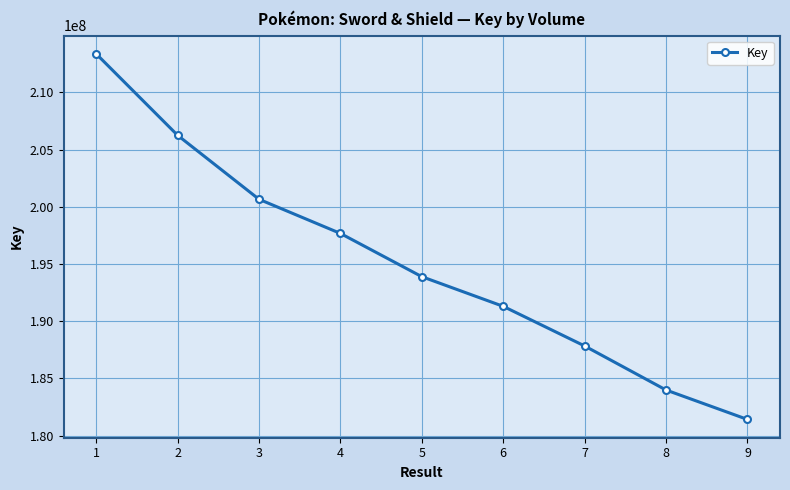

What is the value of the 9th point from the left?

181415946